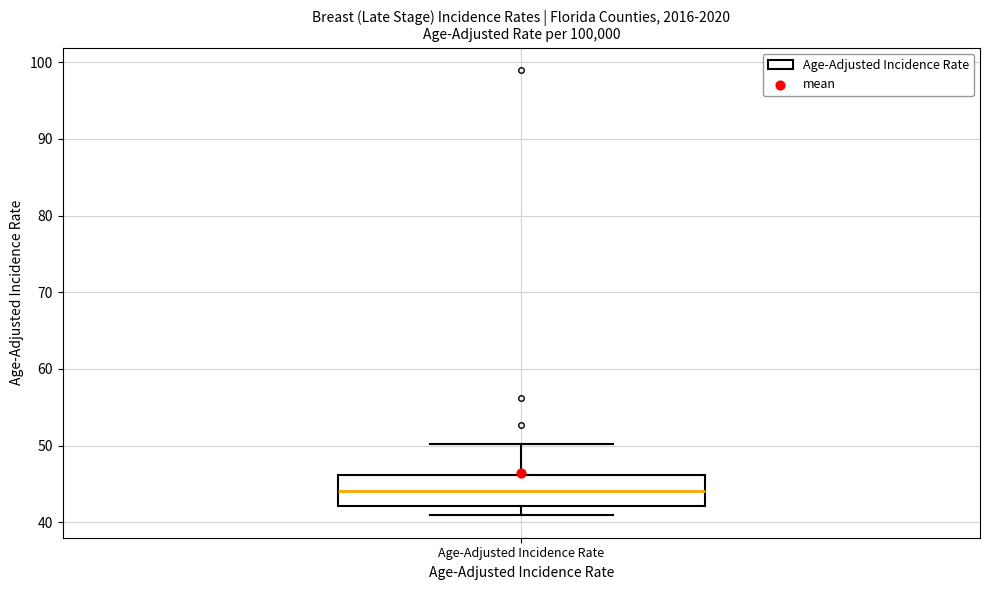

Transcribe this box plot: give where the median line is, the range the box spans, and where the two whiskers end, as read against the y-axis. The values are not printed on the chart, so give them approximately, as read against the axis.

median 44, box 42 to 46, whiskers 41 to 50